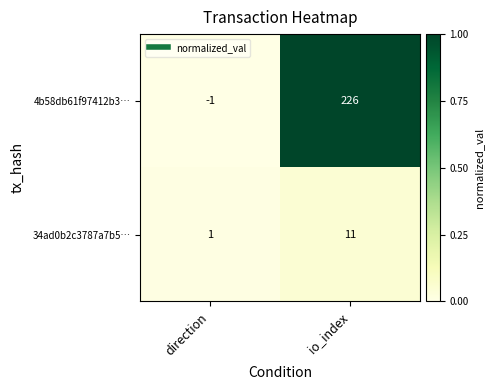

The value of 4b58db61f97412b3… at direction is -1. True or false?

True